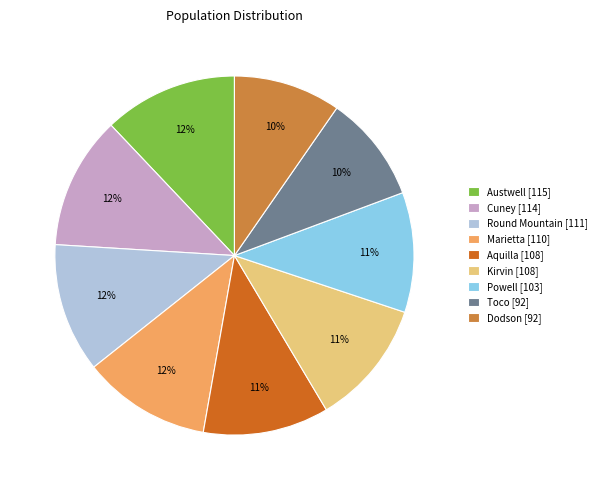

What percentage is the Austwell slice, to the nearest percent?

12%